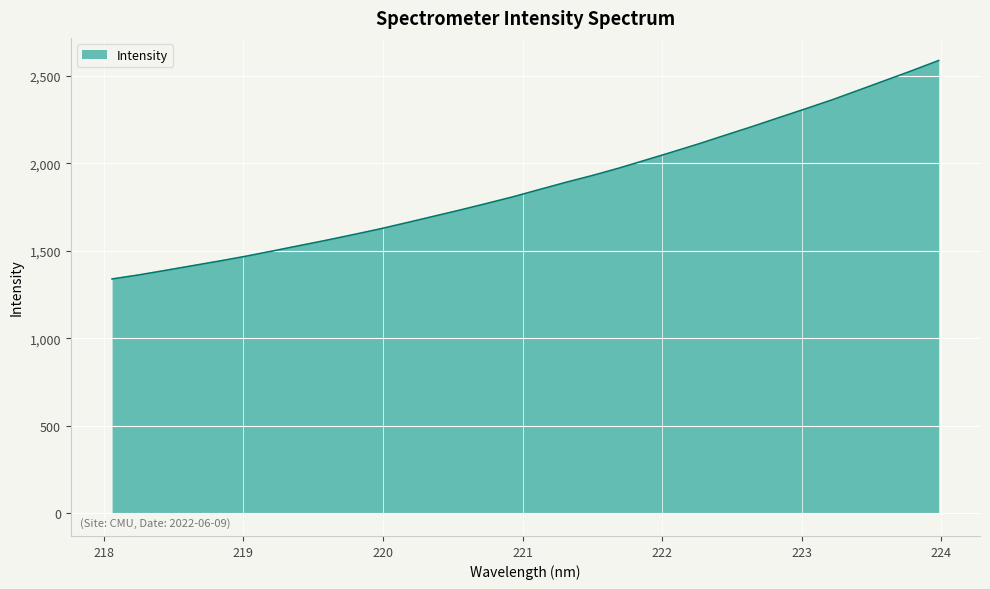

How many series are shown in this chart?

1